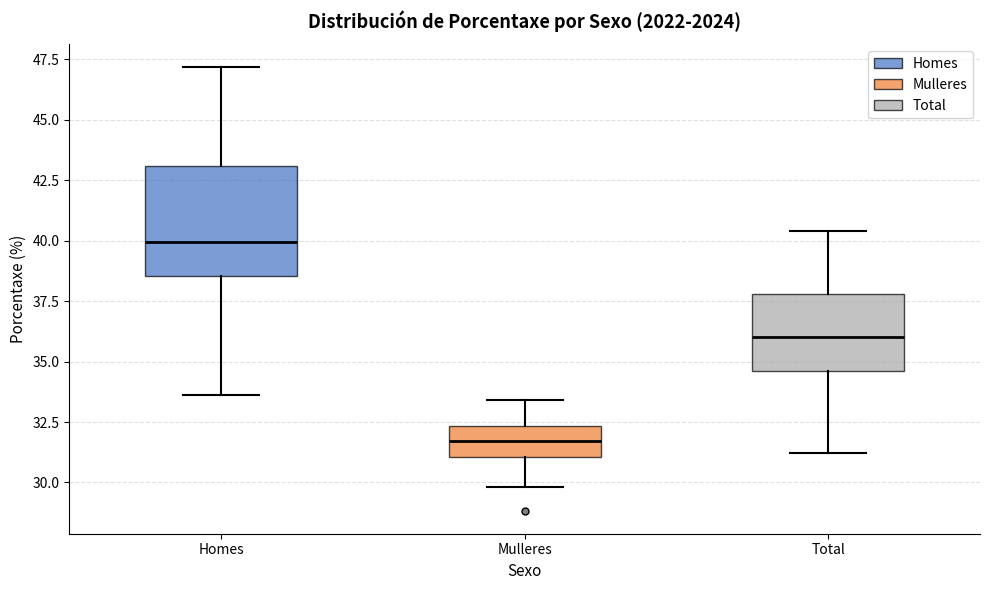

Comparing the boxes themselves (not the whiskers), which one is the tallest?

Homes